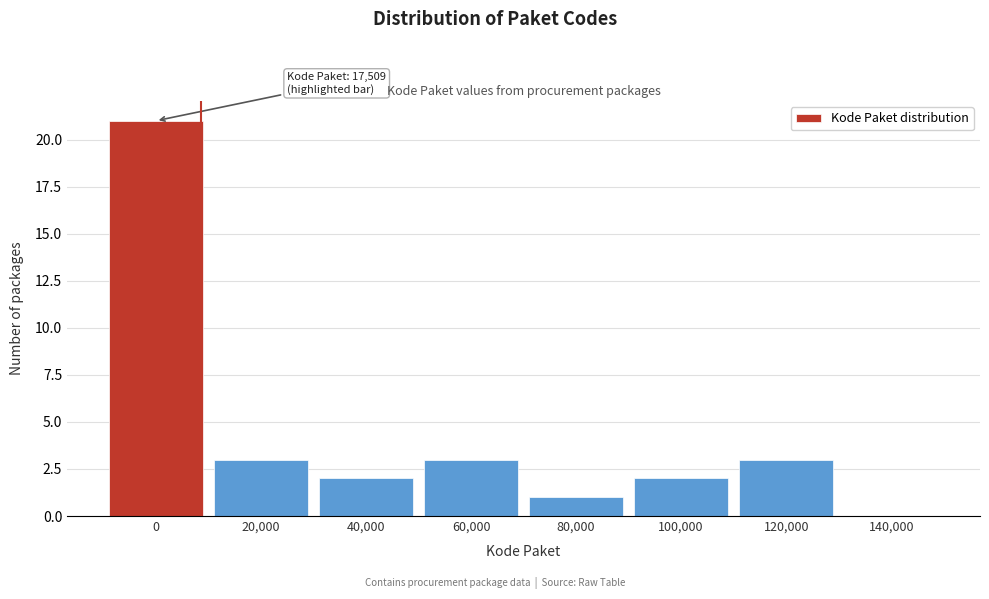

The chart shows a value of 5 at 60,000. True or false?

False